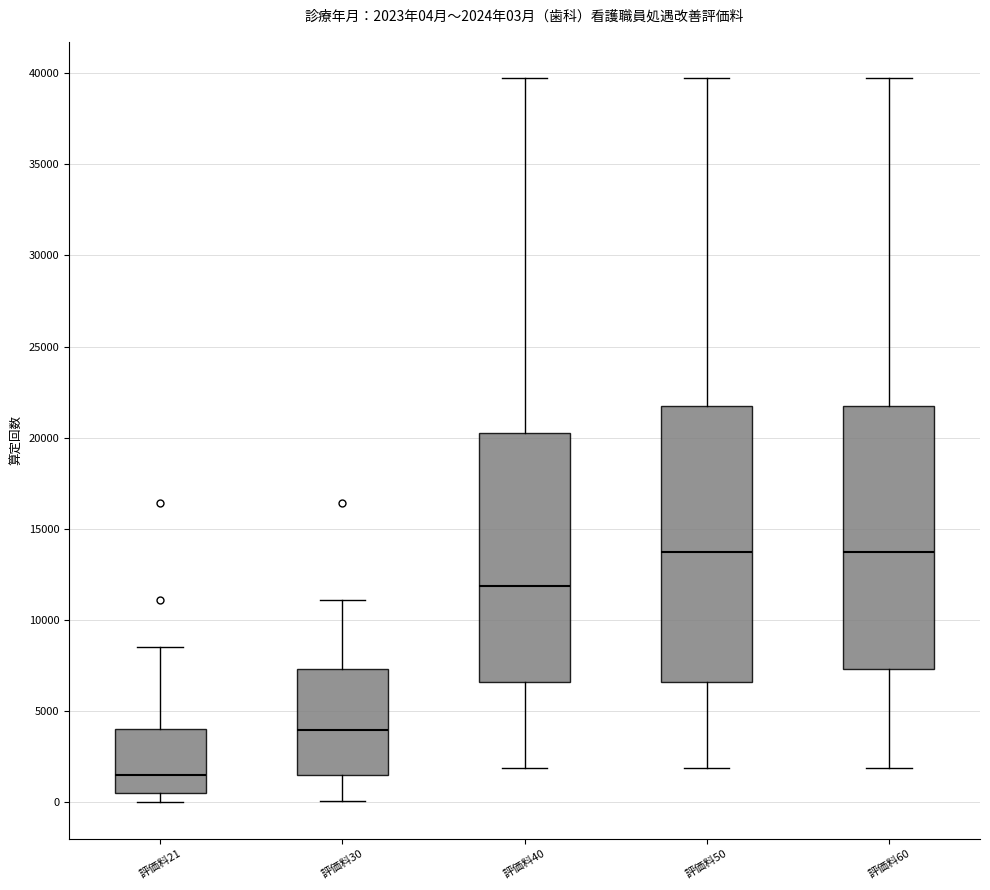

Which box's median line is the lowest?

評価料21